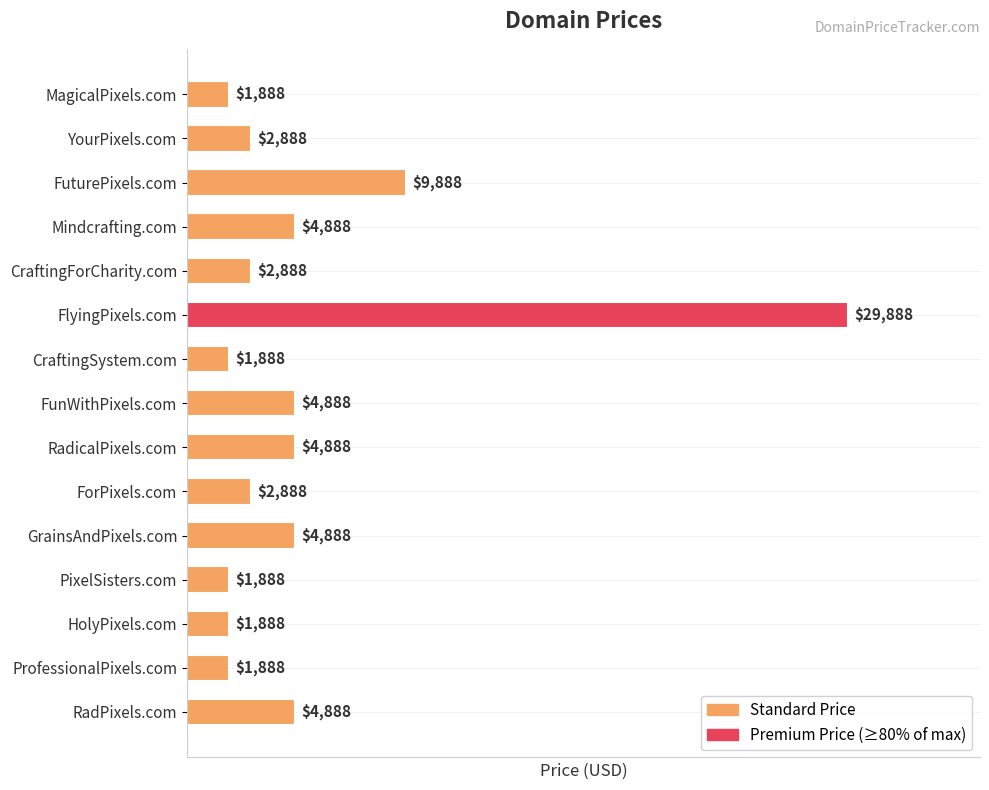

Reading top to bottom, extract all data points from this chart.

1888	2888	9888	4888	2888	29888	1888	4888	4888	2888	4888	1888	1888	1888	4888